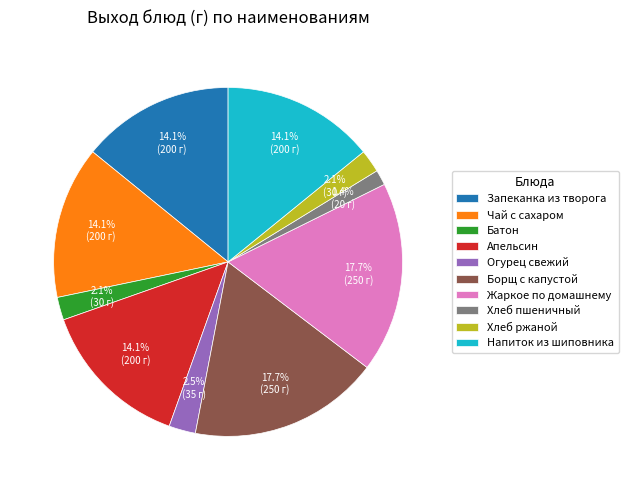

To the nearest percent, what is the difference between the largest and smallest slice percentages?

16%